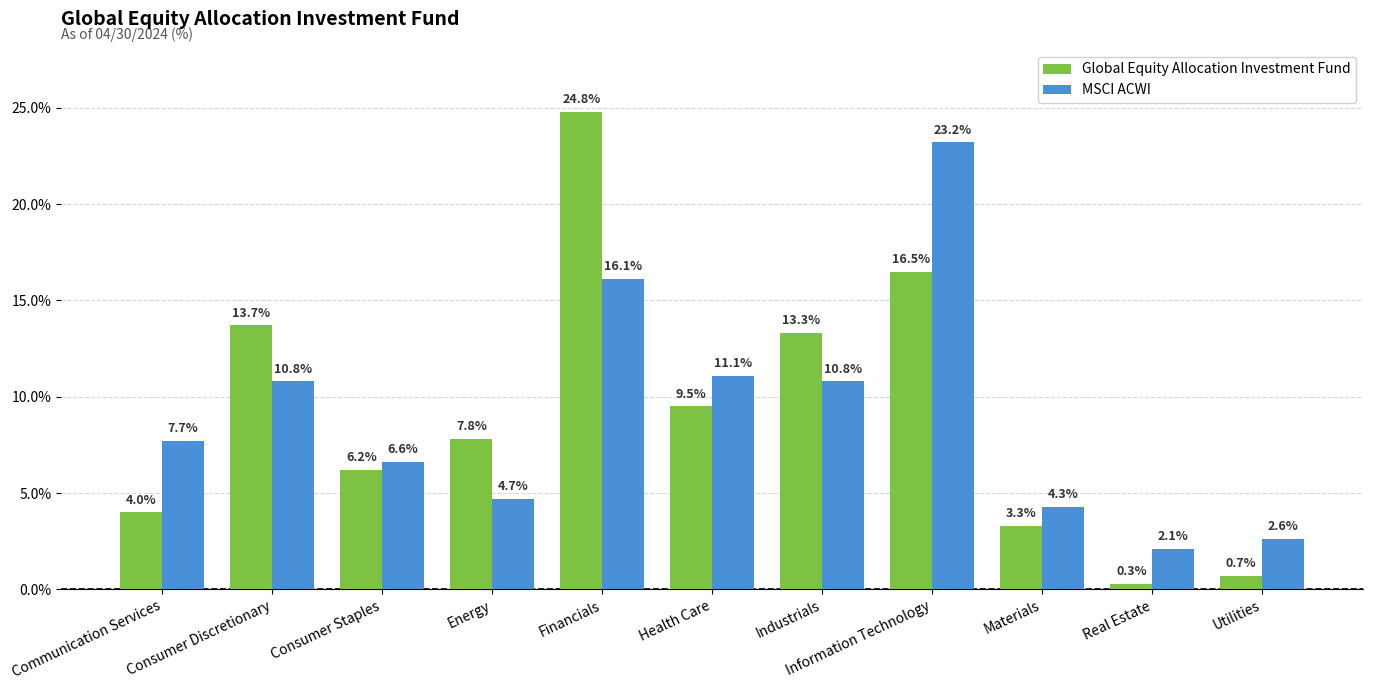

Rank the series at Real Estate from highest to lowest value.

MSCI ACWI, Global Equity Allocation Investment Fund